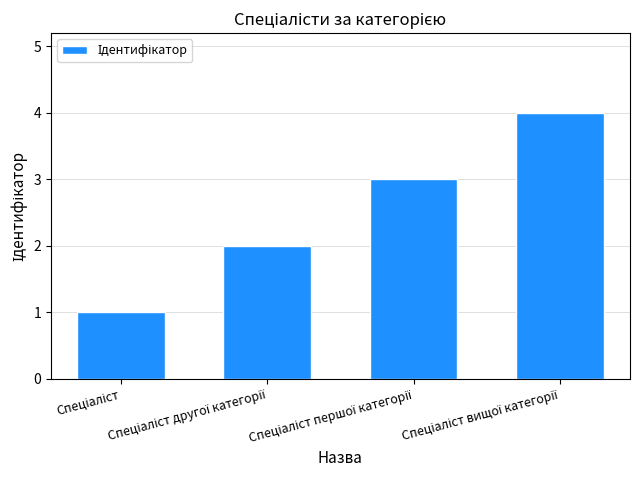

What is the greatest value displayed?

4